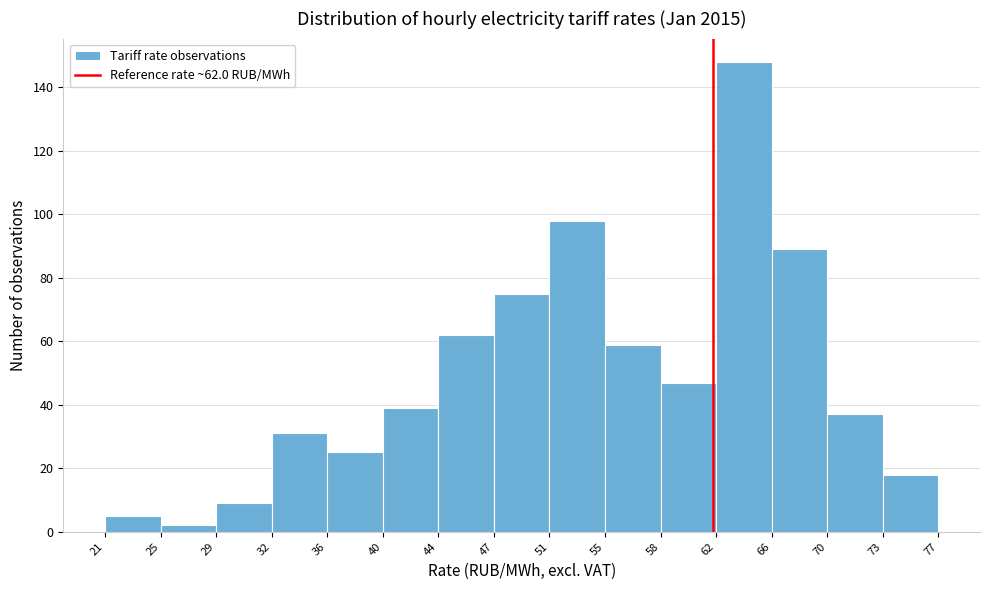

Over which range of the x-axis is the bar tallest?

62 to 66